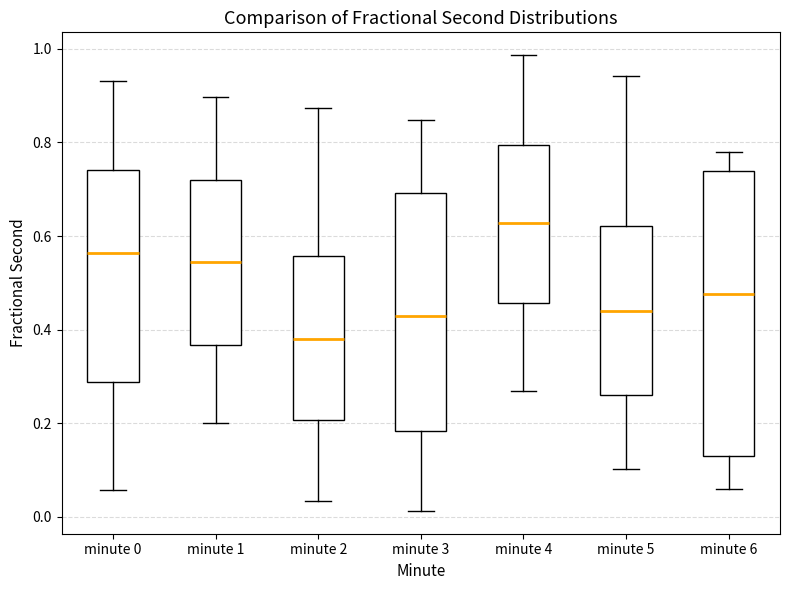

Which box is the tallest, from its lower edge to its upper edge?

minute 6